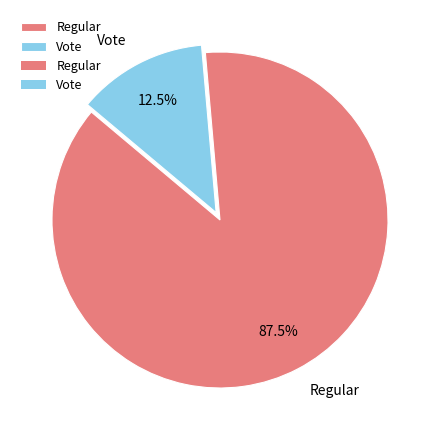

Approximately how many times larger is the value at Regular compared to Vote?

7.0